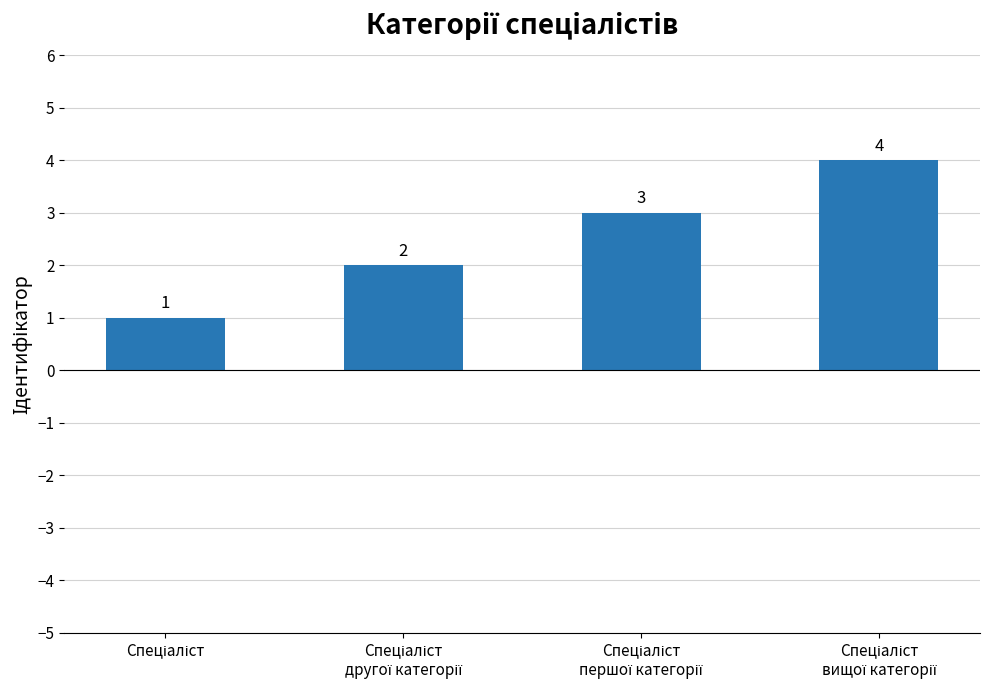

What is the value of the 2nd bar from the left?

2